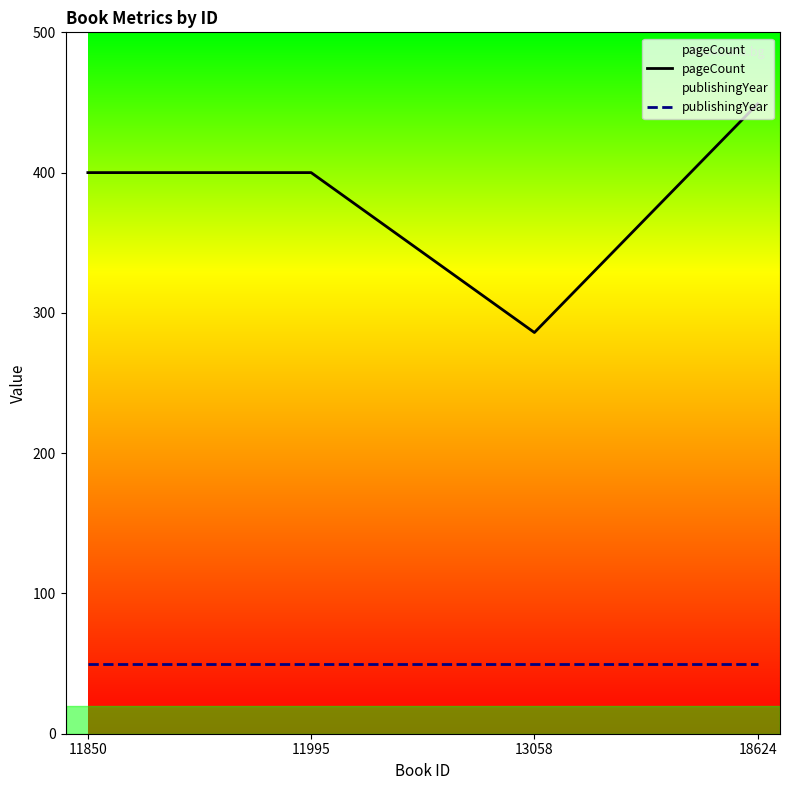

True or false: pageCount and publishingYear intersect in this chart.

False